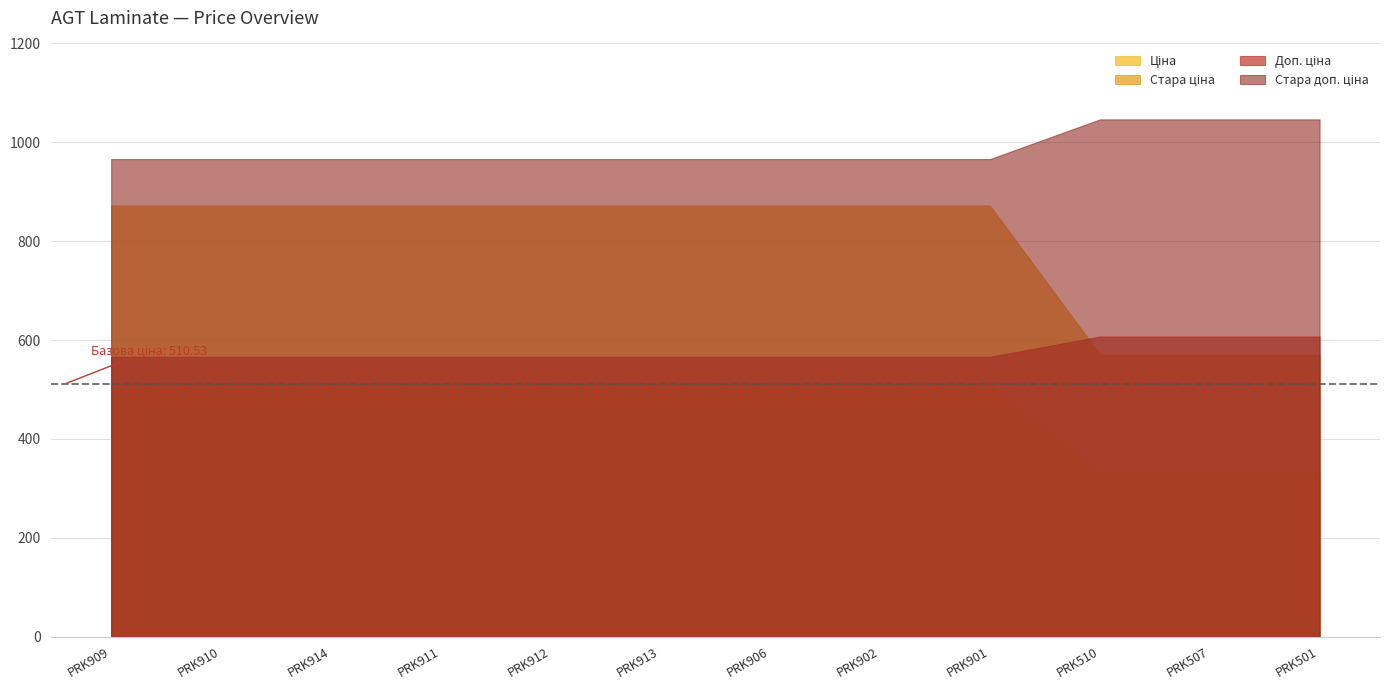

Reading left to right, list all the values displayed in this chart.

Ціна: 510.5	510.5	510.5	510.5	510.5	510.5	510.5	510.5	510.5	331.0	331.0	331.0
Стара ціна: 872.1	872.1	872.1	872.1	872.1	872.1	872.1	872.1	872.1	570.7	570.7	570.7
Доп. ціна: 566.0	566.0	566.0	566.0	566.0	566.0	566.0	566.0	566.0	607.0	607.0	607.0
Стара доп. ціна: 966.1	966.1	966.1	966.1	966.1	966.1	966.1	966.1	966.1	1046.4	1046.4	1046.4